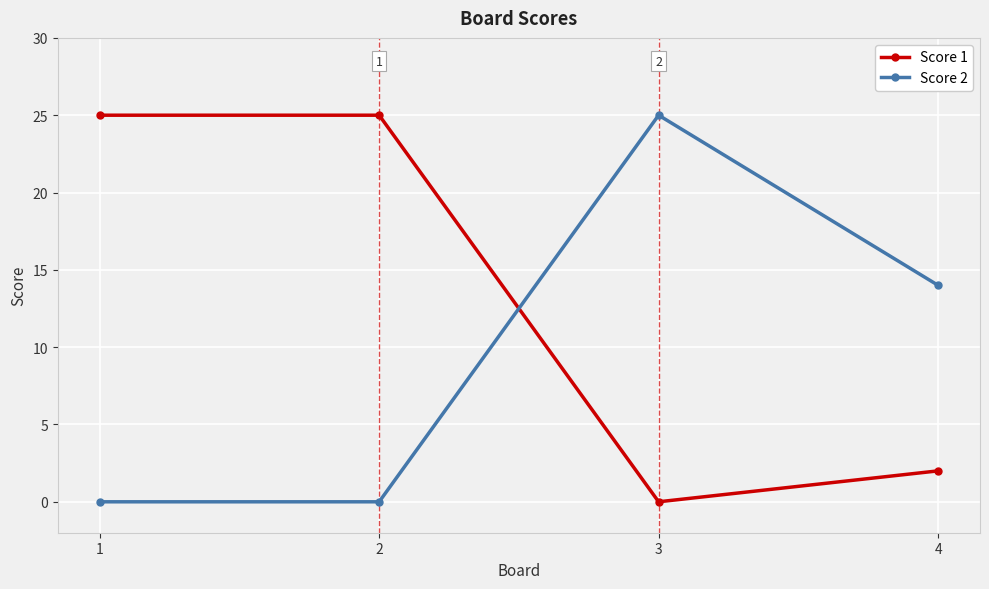

True or false: Score 2 has a value of 45 at 3.

False